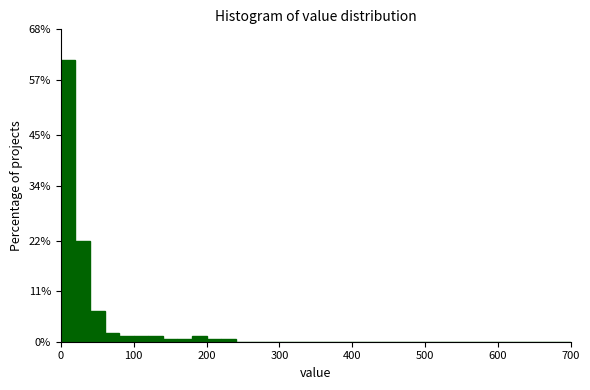

Read against the x-axis, roughly where is the centre of the tallest bar?

10